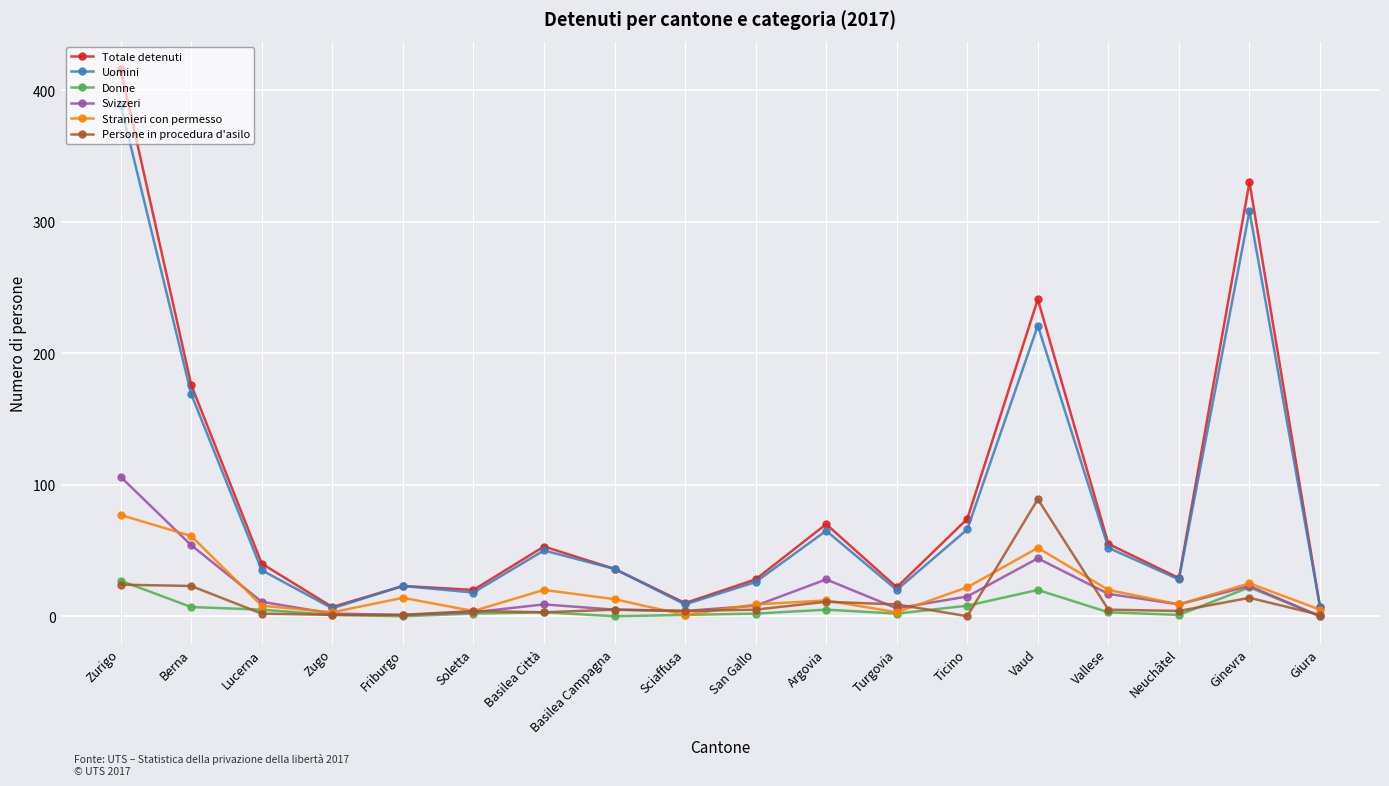

What are all the series names shown in the legend?

Totale detenuti, Uomini, Donne, Svizzeri, Stranieri con permesso, Persone in procedura d'asilo